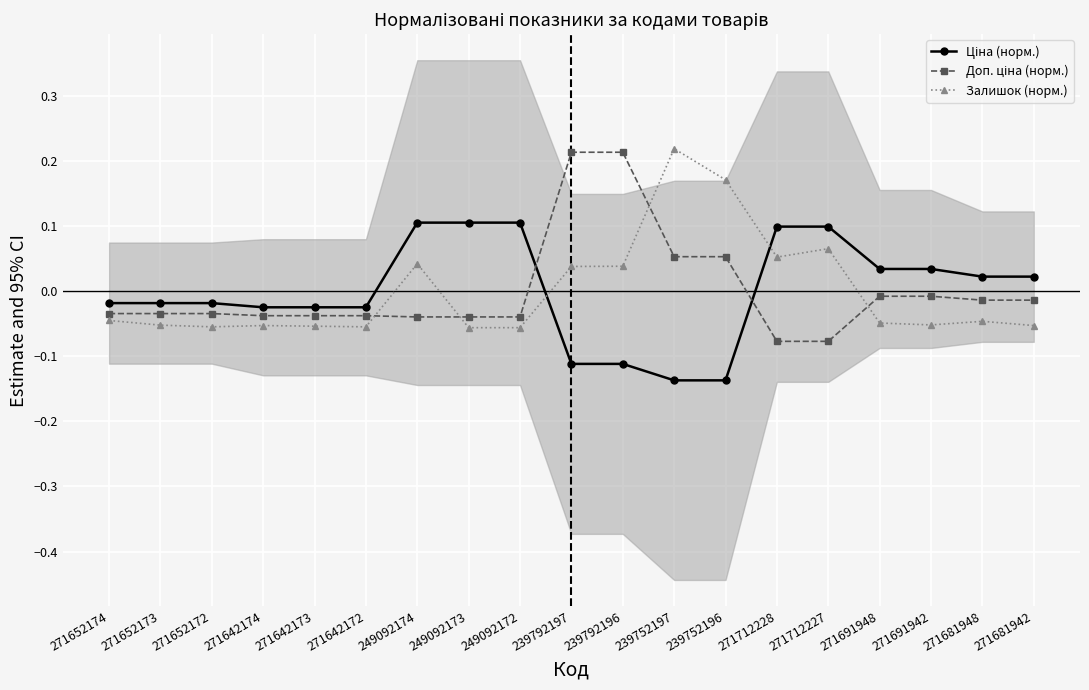

True or false: Залишок (норм.) has a value of -0.0 at 271642172.

False